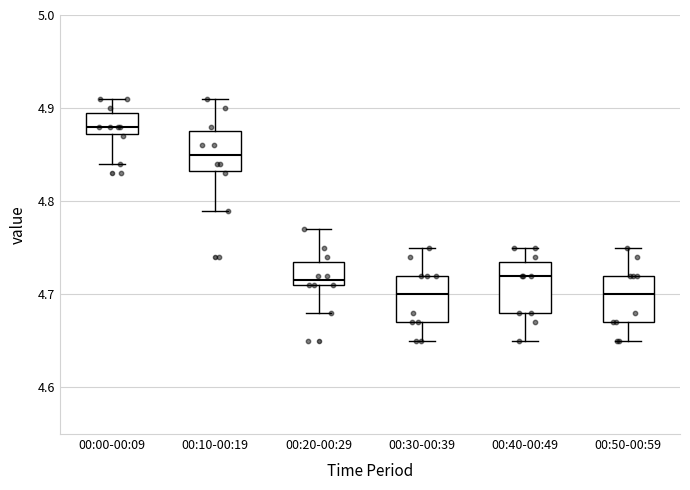

Where is the lower edge of the box for 00:40-00:49 on the y-axis? The values are not printed on the chart, so give them approximately, as read against the axis.

4.68